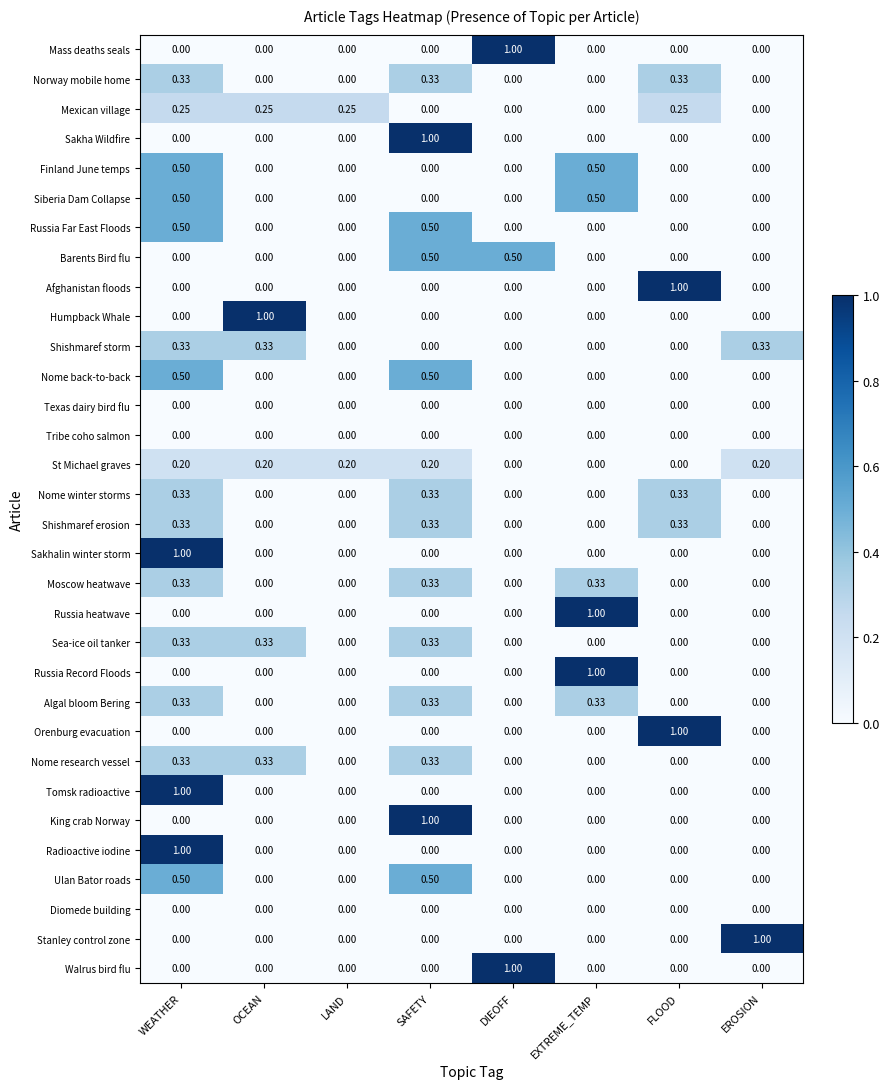

How many series are shown in this chart?

32